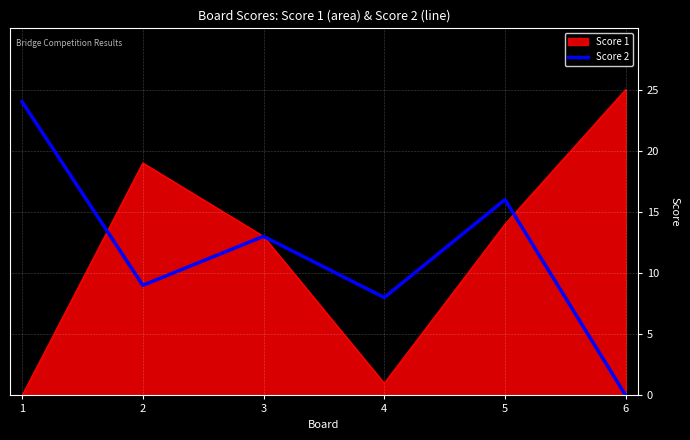

Reading right to left, what are all the values shown in this chart?

Score 1: 25	14	1	13	19	0
Score 2: 0	16	8	13	9	24